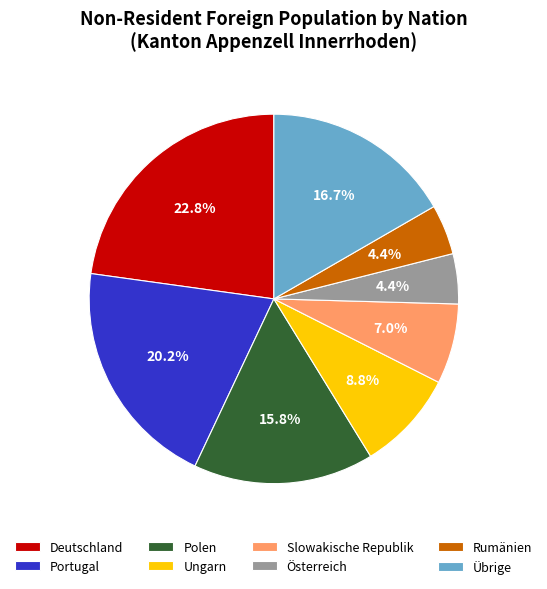

To the nearest percent, what is the difference between the Österreich and Ungarn slice percentages?

4%